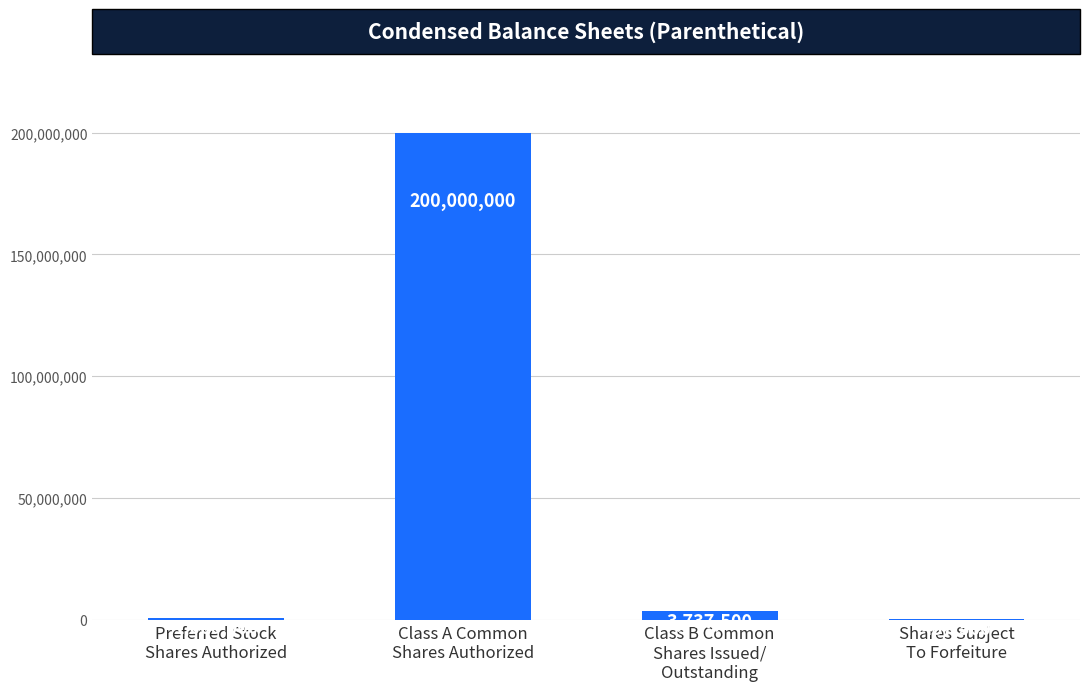

What is the maximum value shown in the chart?

200000000